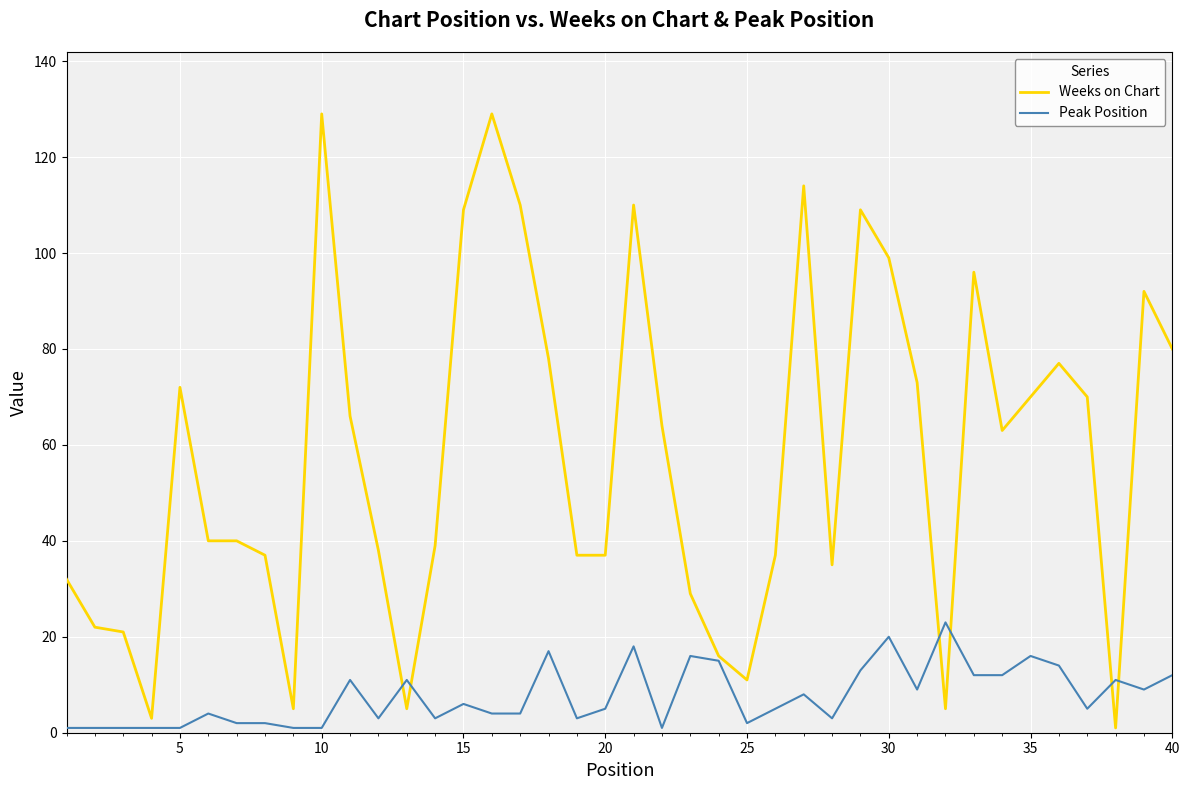

Rank the series by their maximum value, from highest to lowest.

Weeks on Chart, Peak Position